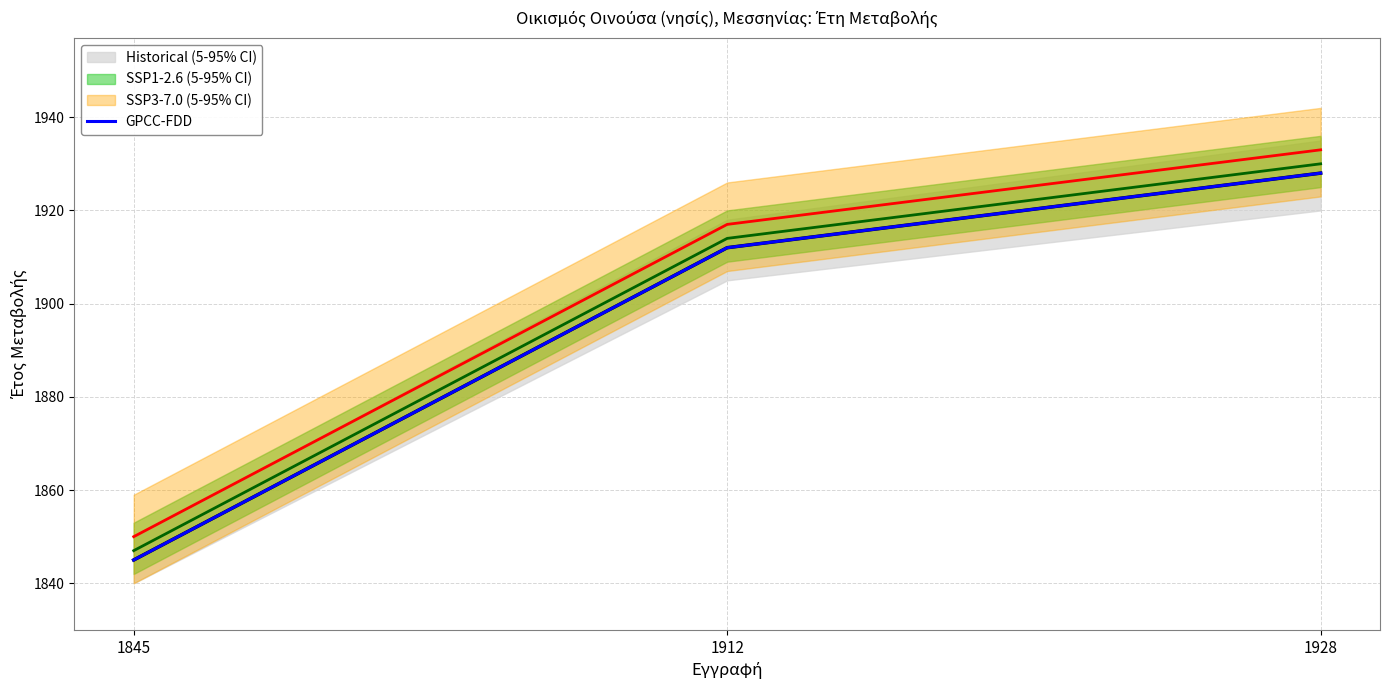

Reading left to right, extract all data points from this chart.

1845	1912	1928